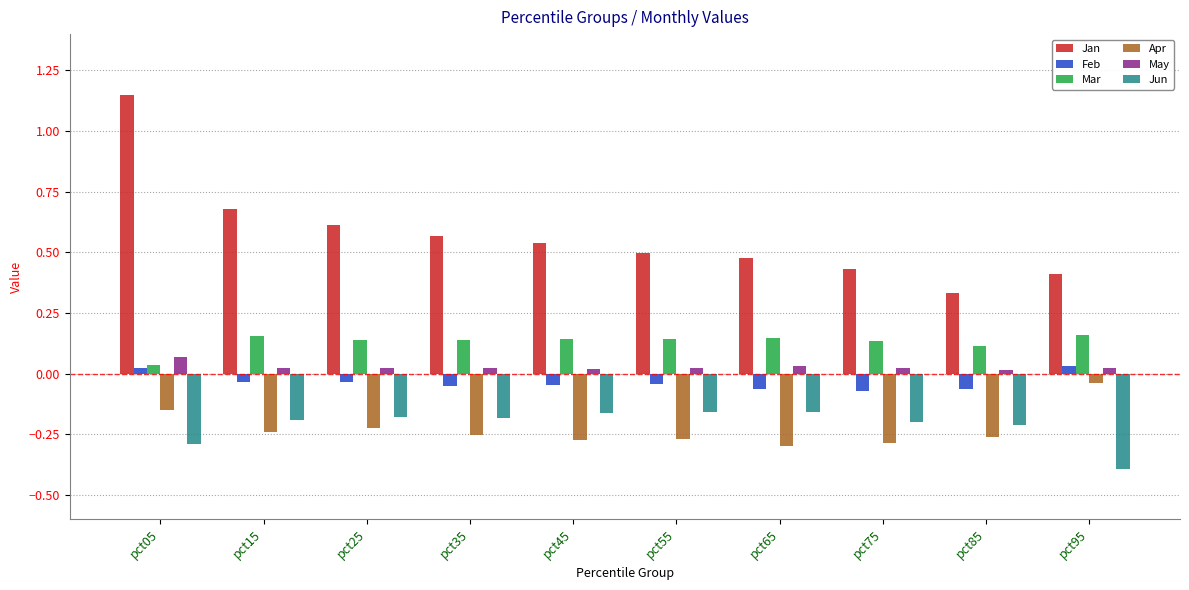

What is the sum of all Feb values?

-0.4